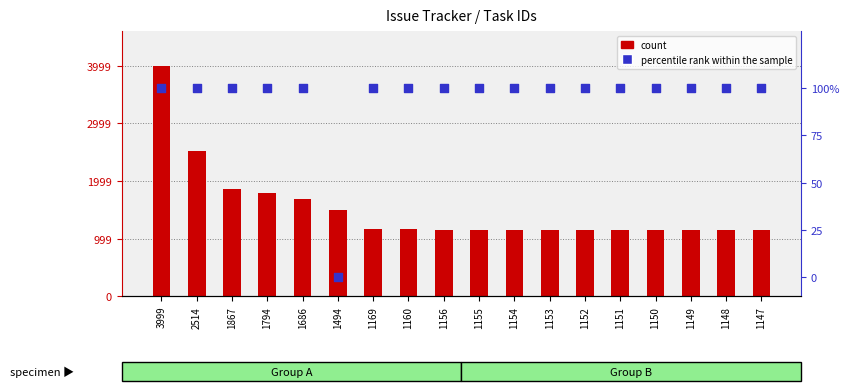

Which series has the widest spread of Y values?

count